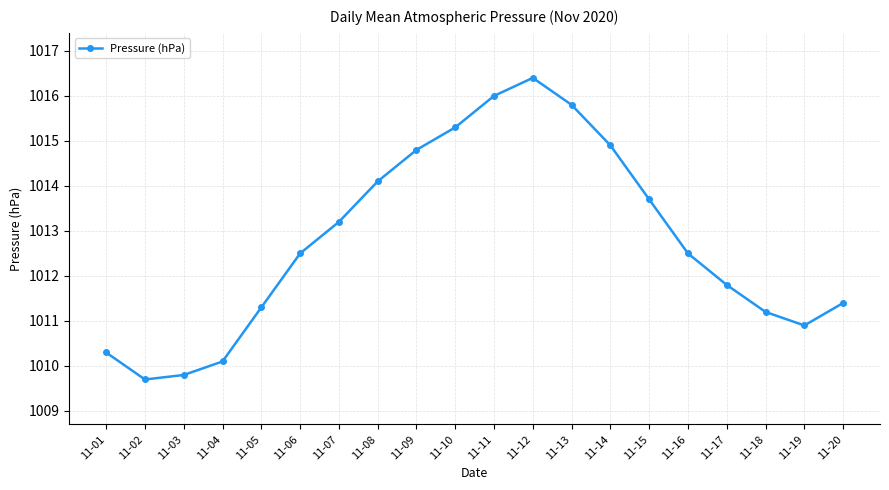

Where is the data nearest to the value 1013?

11-07